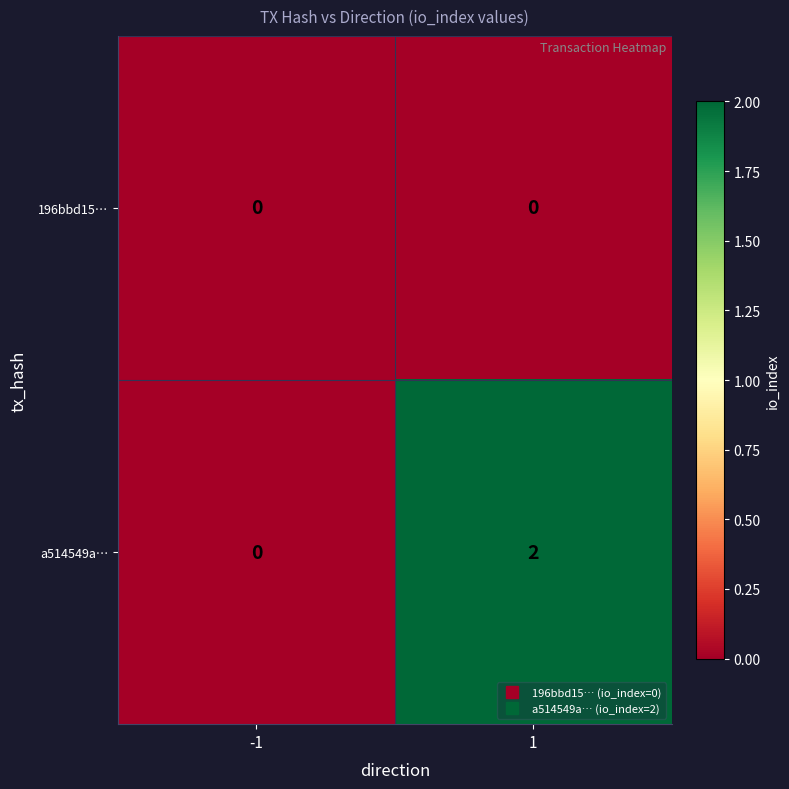

True or false: 196bbd15… has a value of 0 at -1.

True